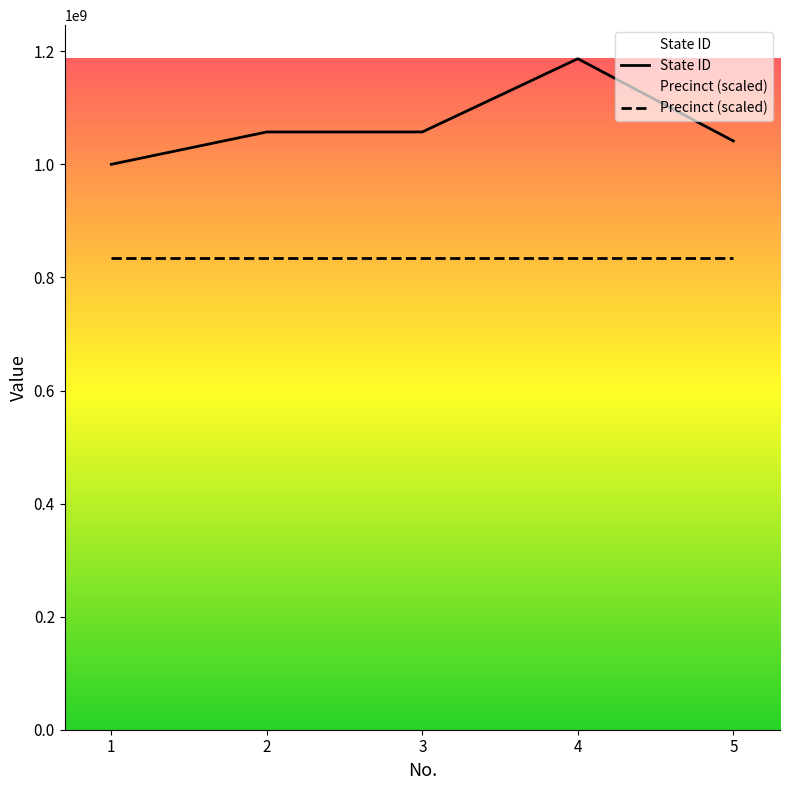

Reading left to right, transcribe all the data shown in this chart.

State ID: 1=1000163165.0	2=1057405127.0	3=1057430058.0	4=1186973881.0	5=1041419662.0
Precinct (scaled): 1=834838296.3	2=834838296.3	3=834838296.3	4=834838296.3	5=834838296.3